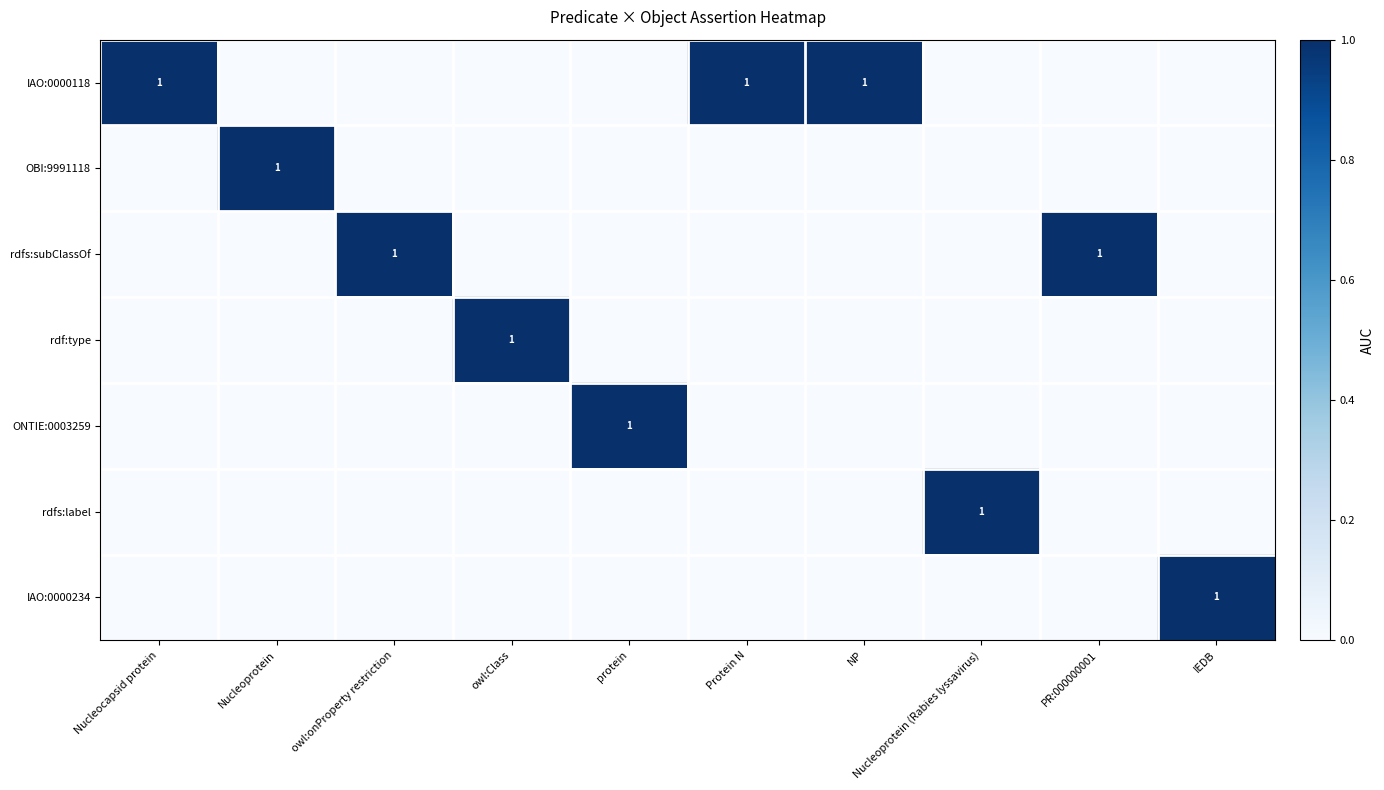

The value of ONTIE:0003259 at protein is 1. True or false?

True